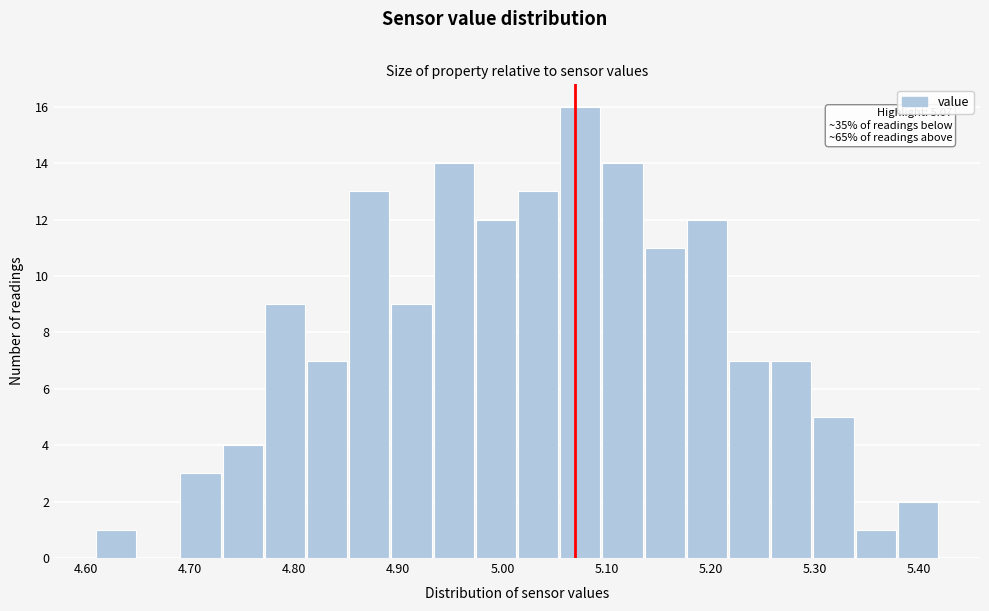

Which range on the x-axis has the tallest bar?

5.06 to 5.10